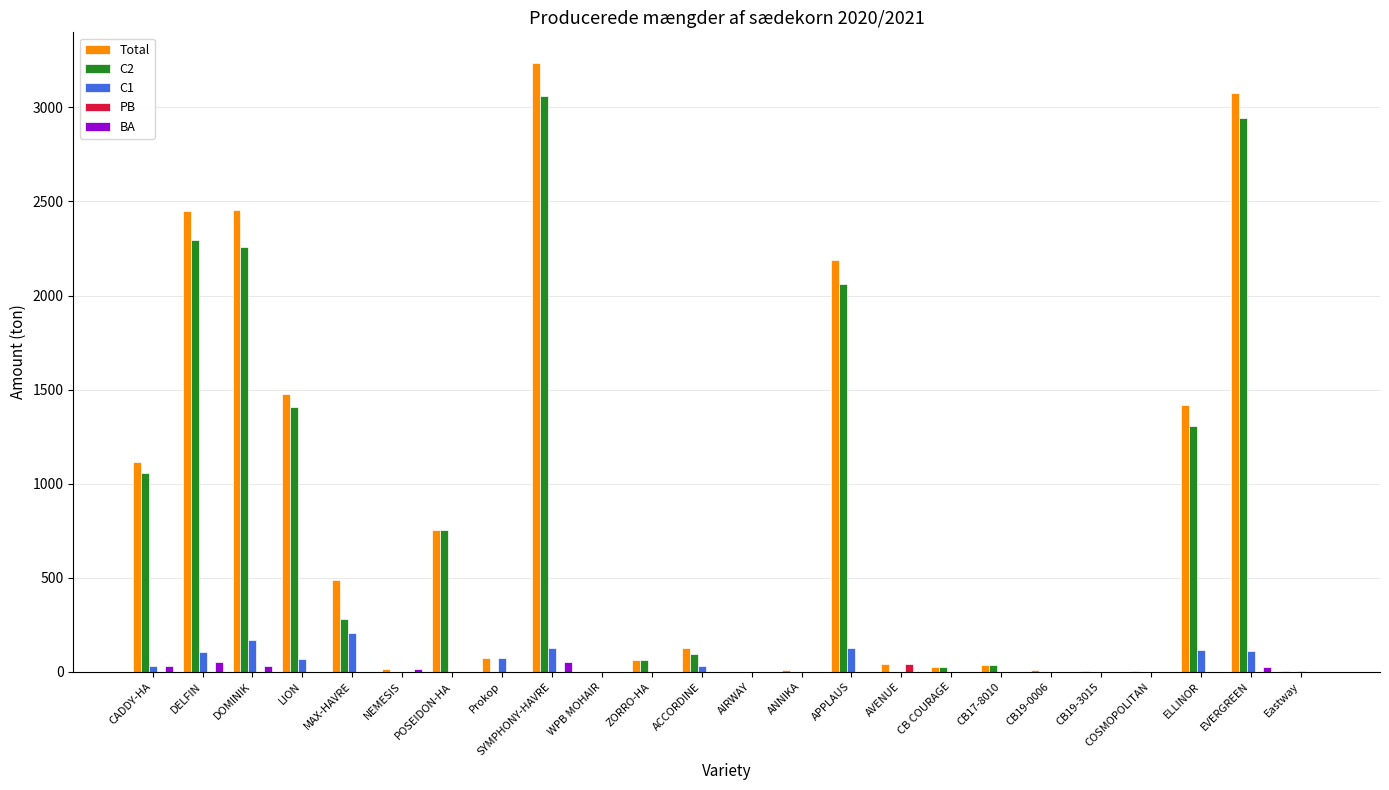

What is the average value of the PB series?

1.7